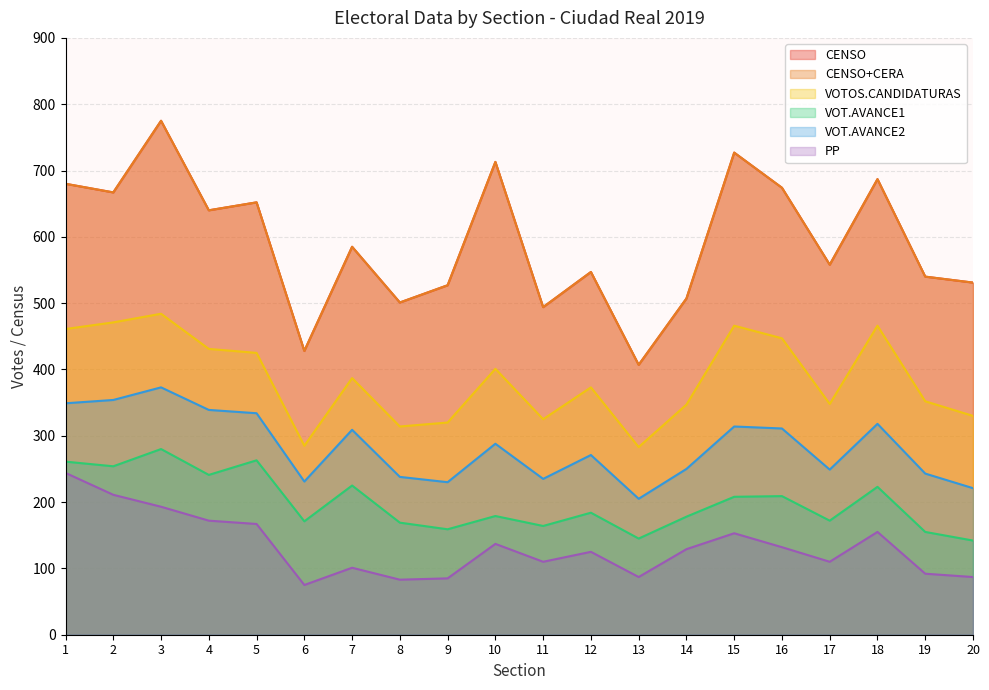

At which category is the sum across all series the highest?

3